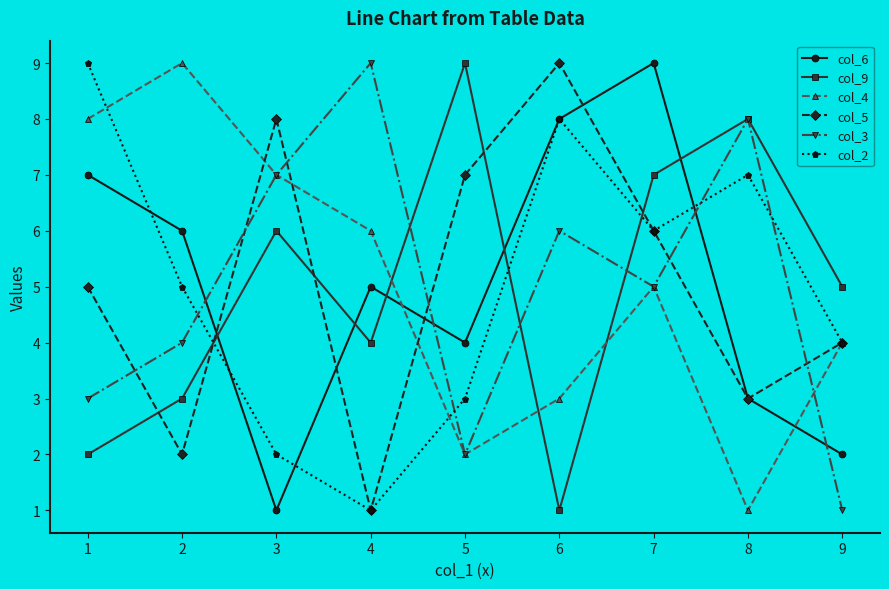

Read the col_5 value at 6.

9